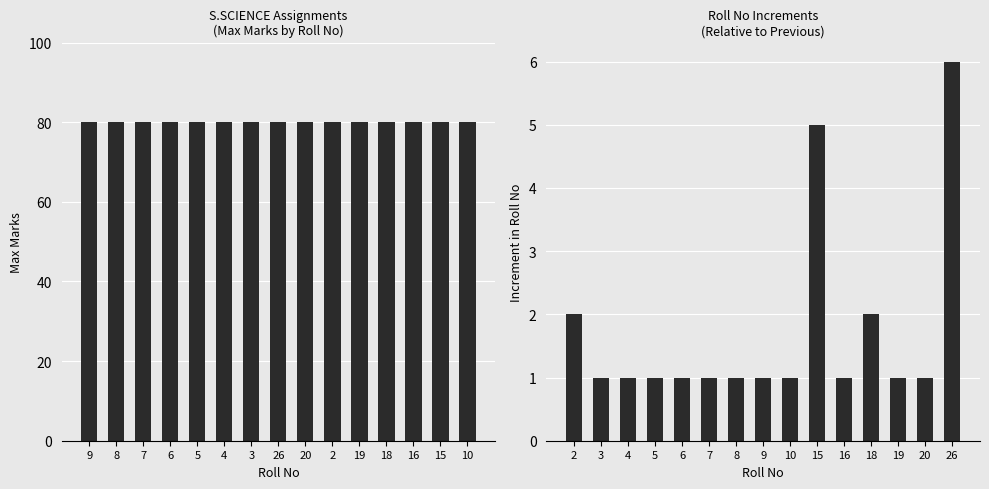

The value of Roll No Increment at 5 is 2. True or false?

False